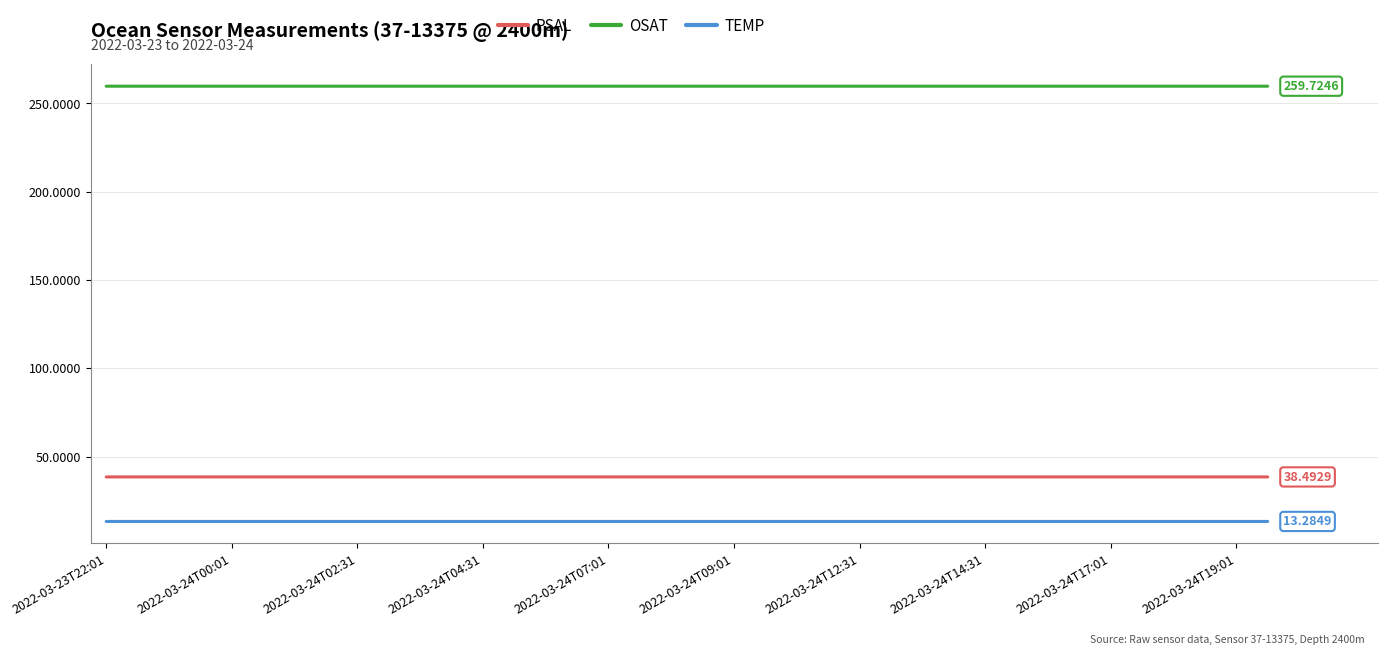

Which series has the largest range (max minus min)?

OSAT